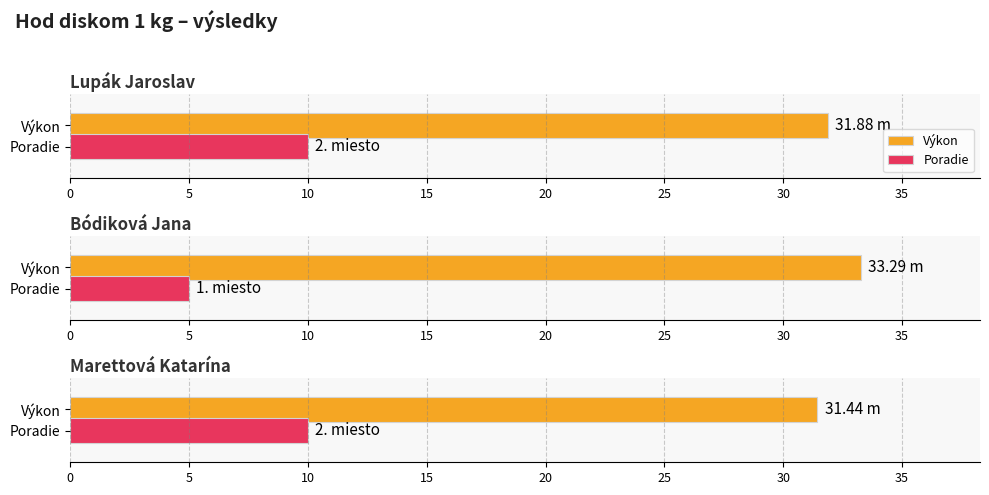

Rank the categories by Poradie value from highest to lowest.

Lupák Jaroslav, Marettová Katarína, Bódiková Jana